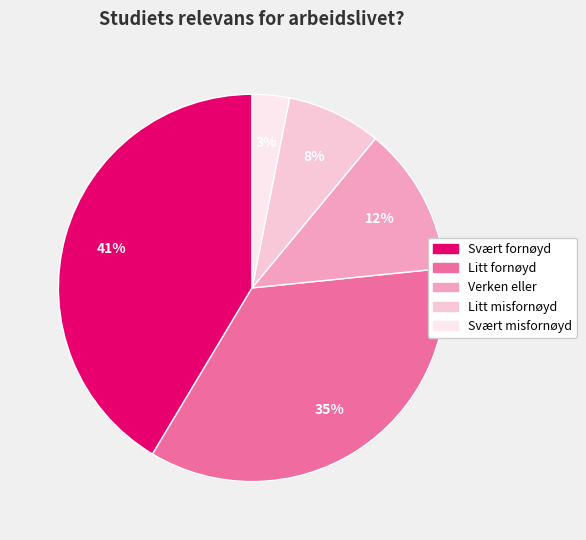

How many segments does this pie chart have?

5